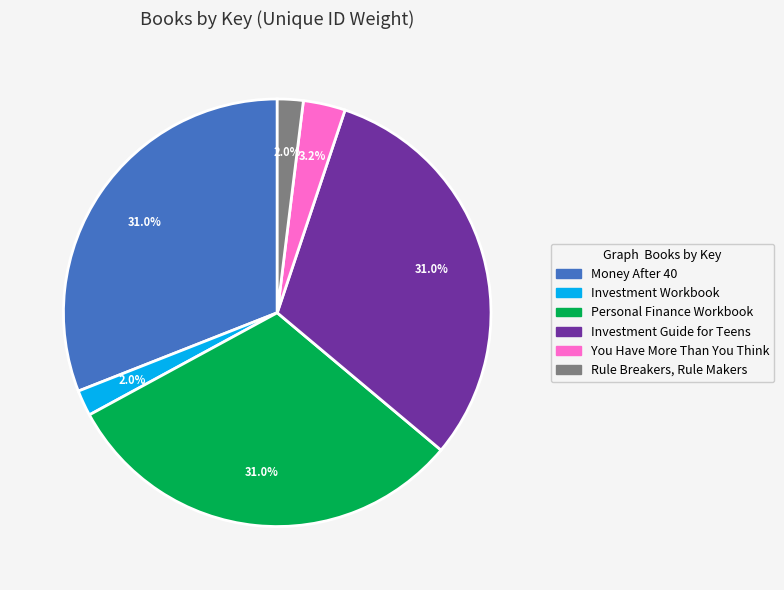

How many segments does this pie chart have?

6